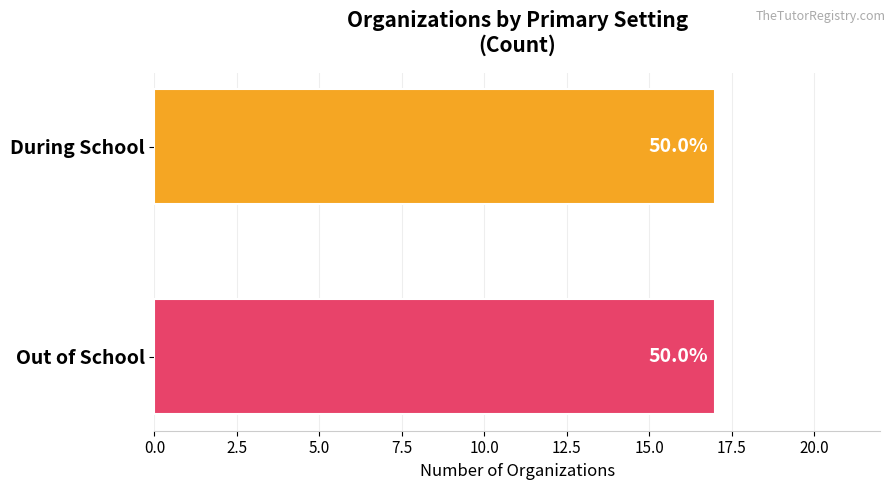

What are all the series names shown in the legend?

During School, Out of School